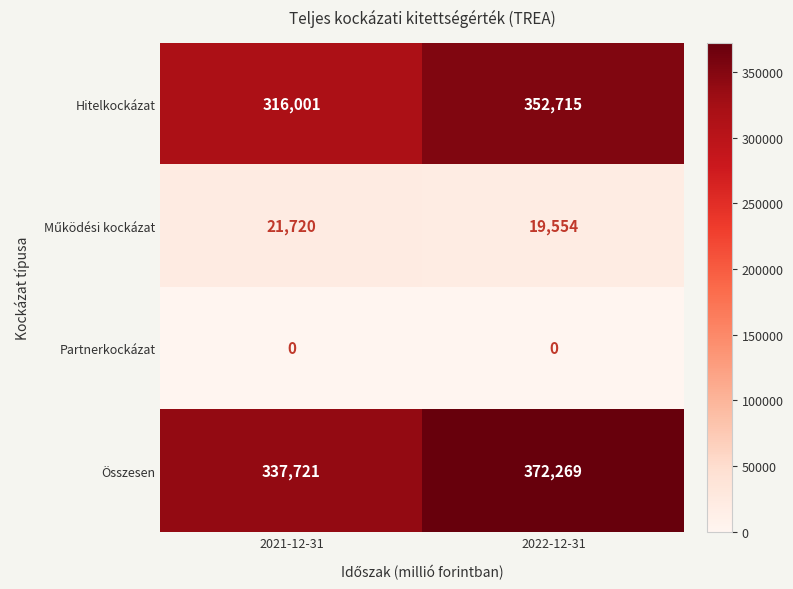

Is it true that Összesen equals 337721 at 2021-12-31?

True